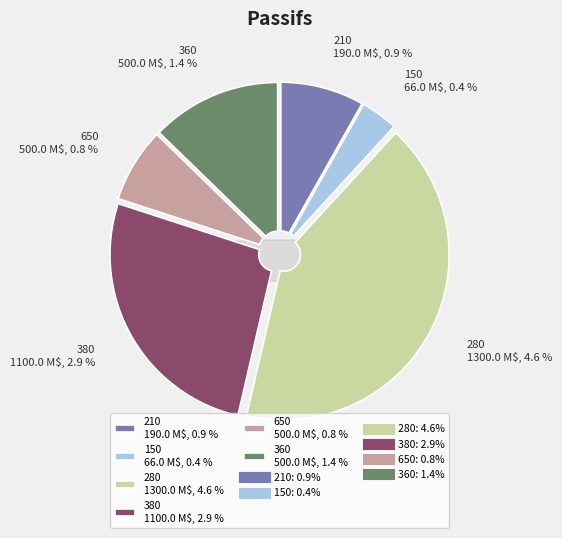

What is the ratio of the value at 280 to the value at 380?

1.6